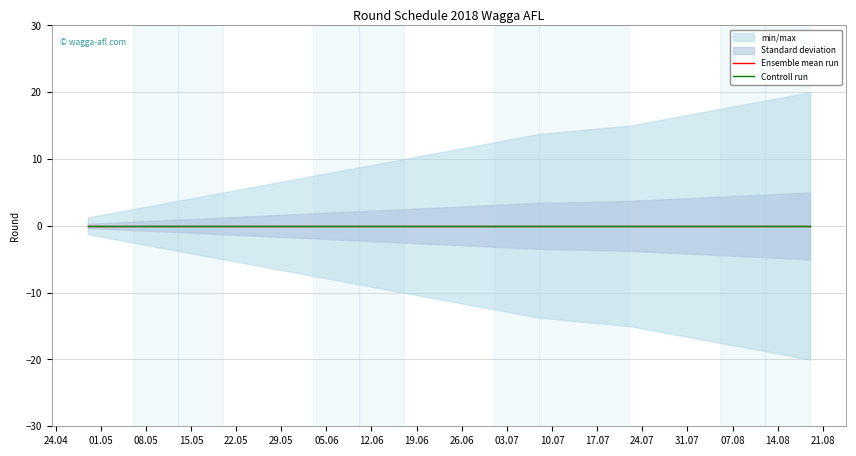

True or false: Controll run and min/max cross at least once.

False